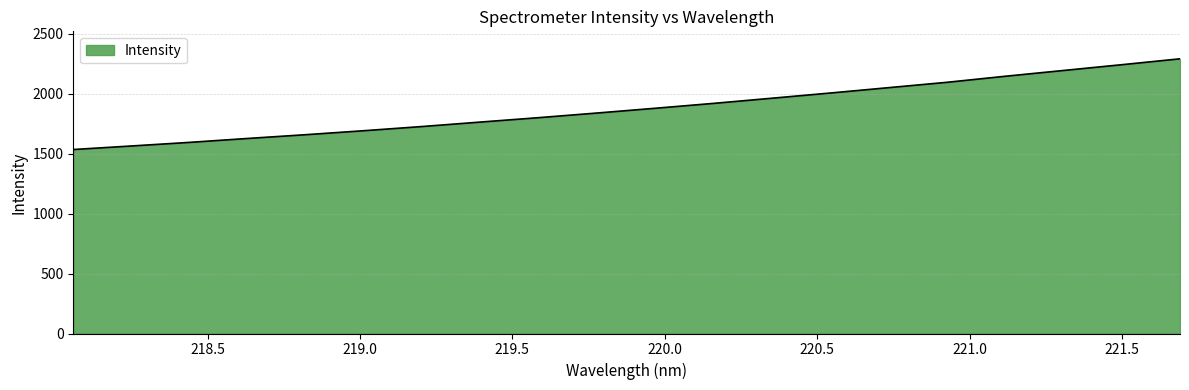

What is the sum of all values?

37606.6